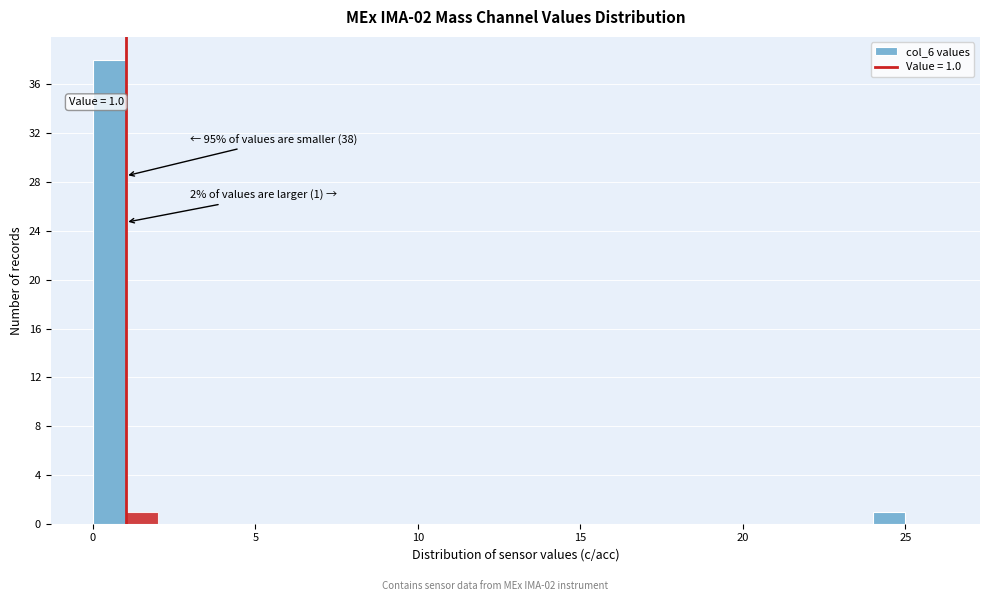

Read against the x-axis, roughly where is the centre of the tallest bar?

0.5